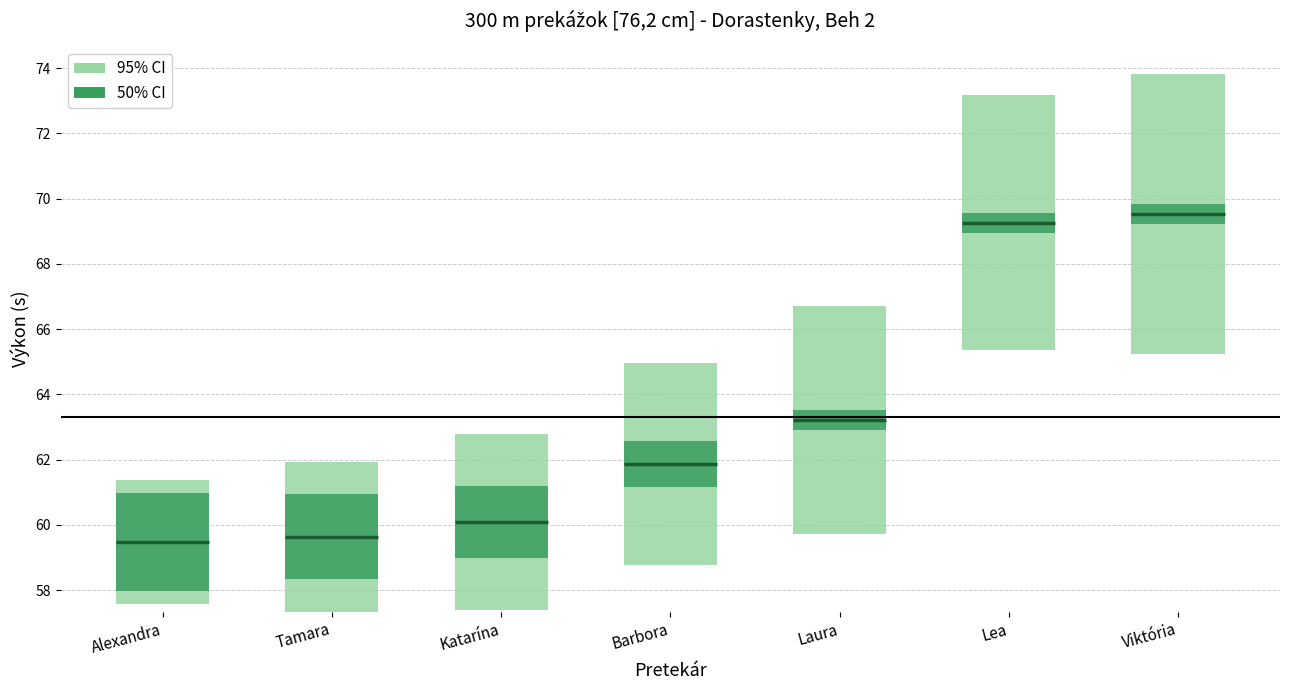

True or false: Výkon median has a value of 93.0 at Alexandra.

False